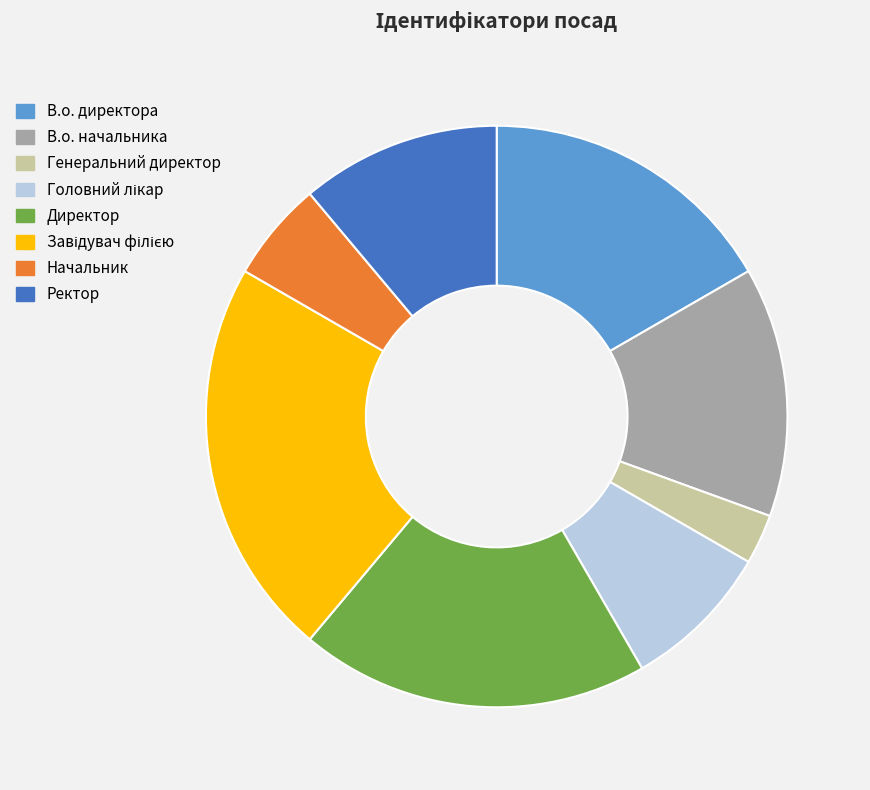

Is there a majority slice in this chart?

No